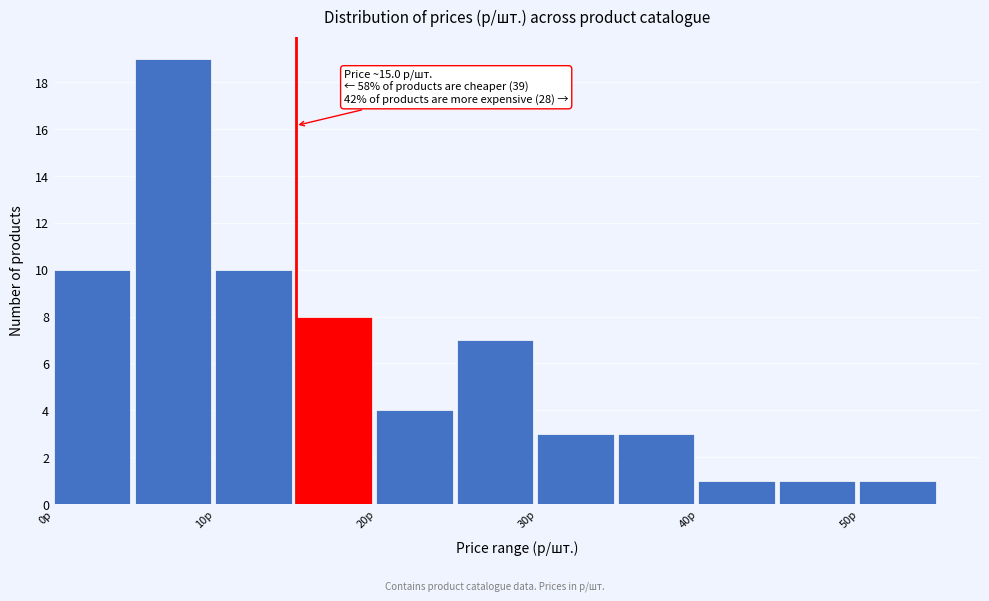

Which range on the x-axis has the tallest bar?

5 to 10